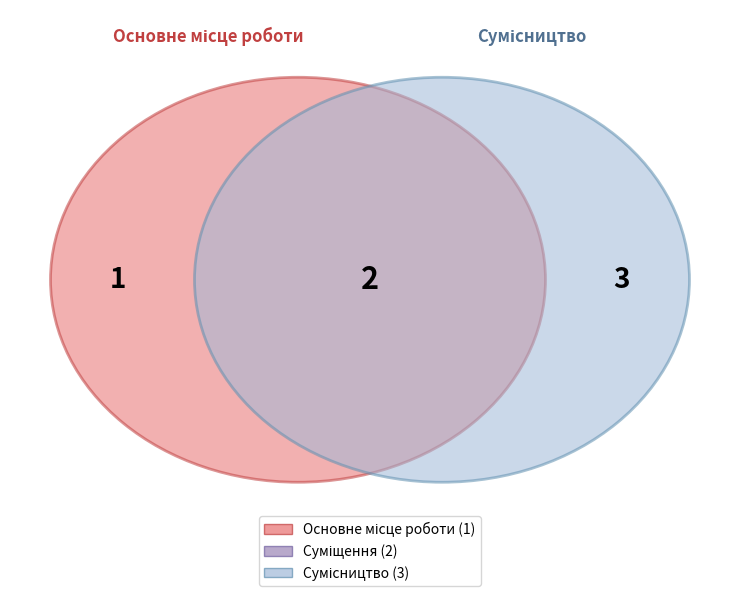

Is there any slice that represents more than half of the pie?

No